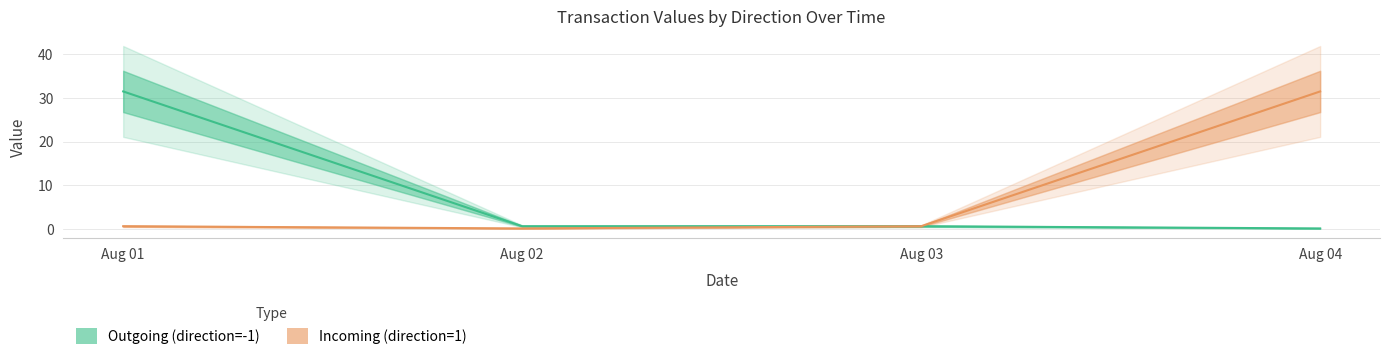

Reading right to left, transcribe all the data shown in this chart.

Outgoing (direction=-1): Aug 04=0.2	Aug 03=0.7	Aug 02=0.7	Aug 01=31.5
Incoming (direction=1): Aug 04=31.5	Aug 03=0.7	Aug 02=0.2	Aug 01=0.7